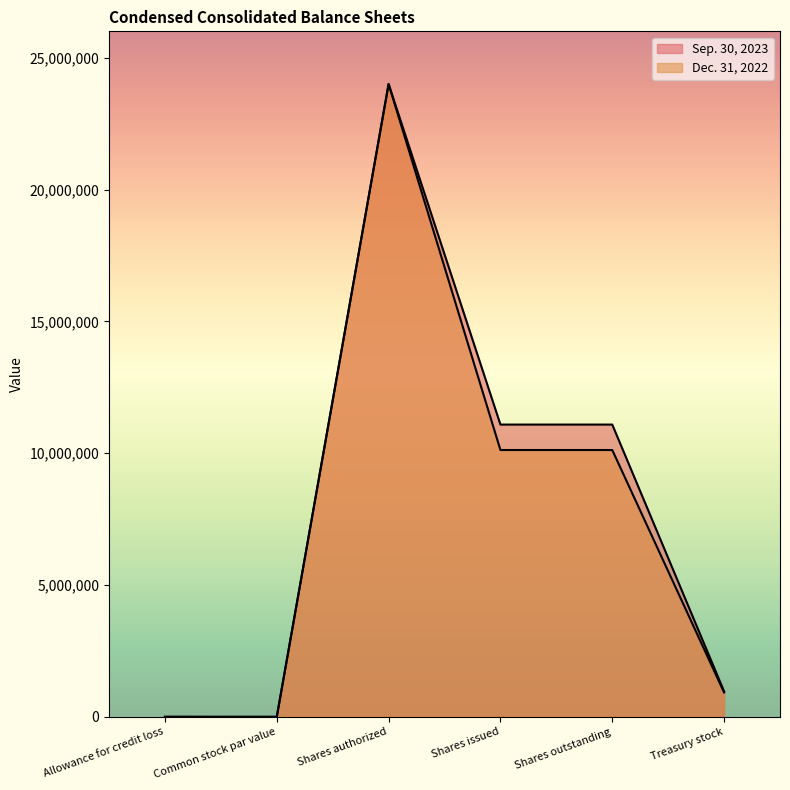

Count the number of data series in this chart.

2